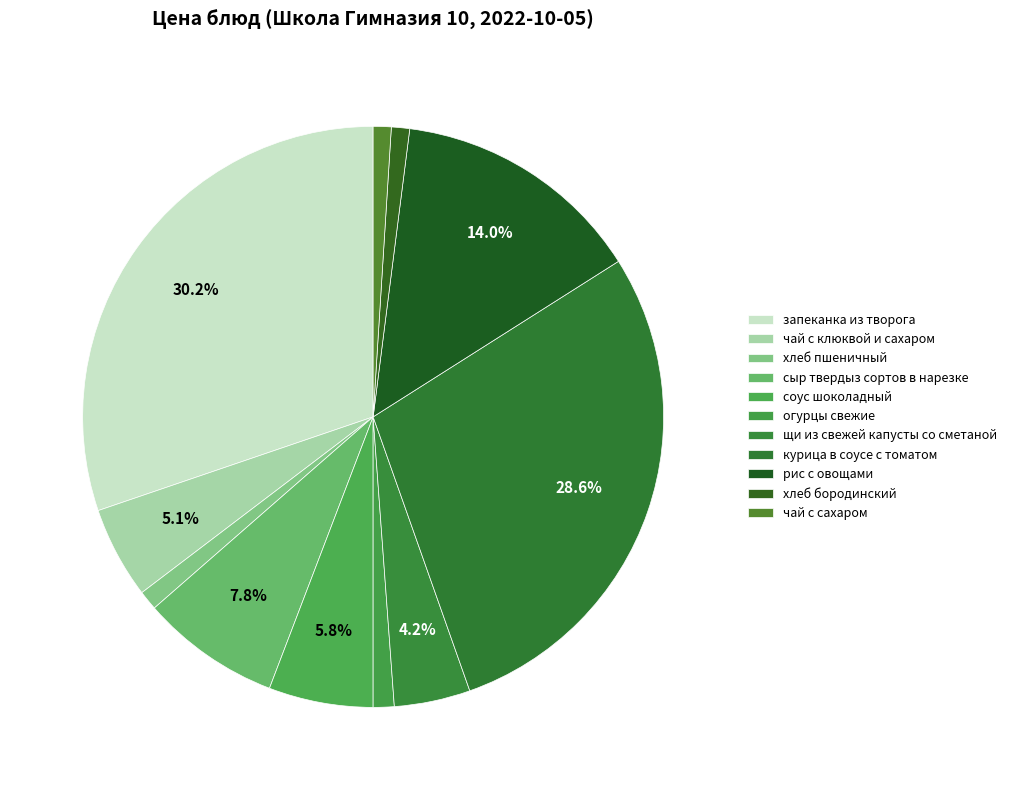

To the nearest percent, what percentage of the pie is соус шоколадный?

6%